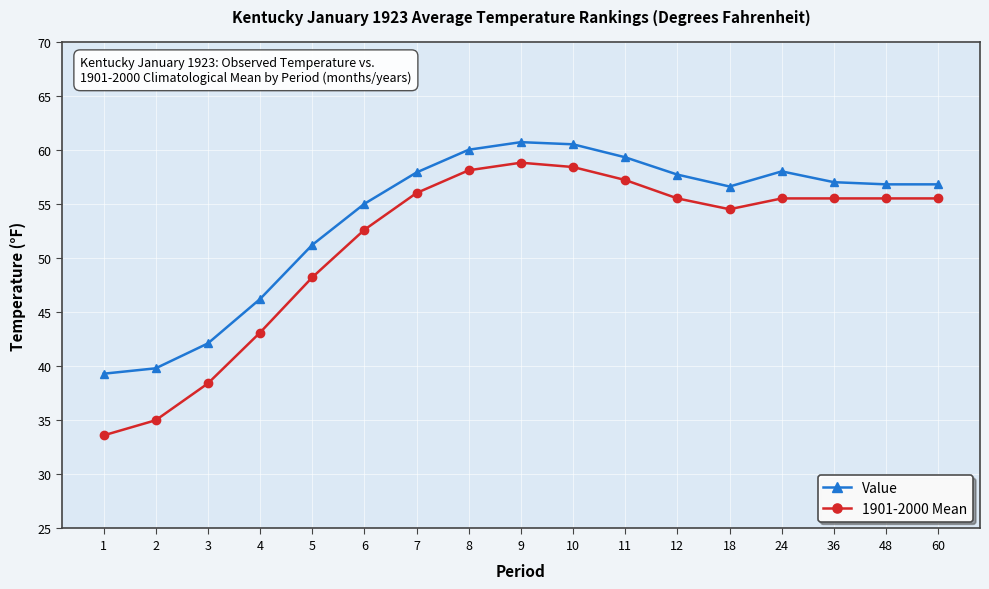

Where does the Value series first go above 56?

7